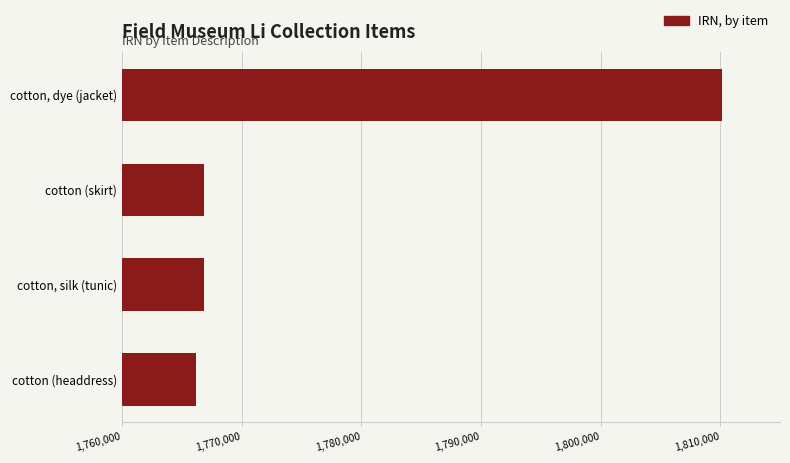

What is the smallest value displayed?

1766158